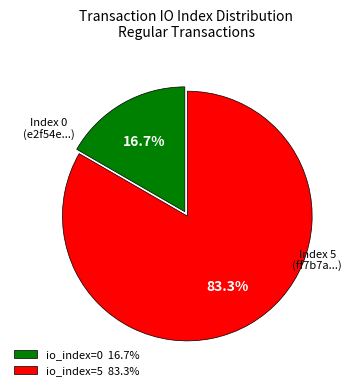

Rank the categories by value from lowest to highest.

io_index=0 16.7%, io_index=5 83.3%